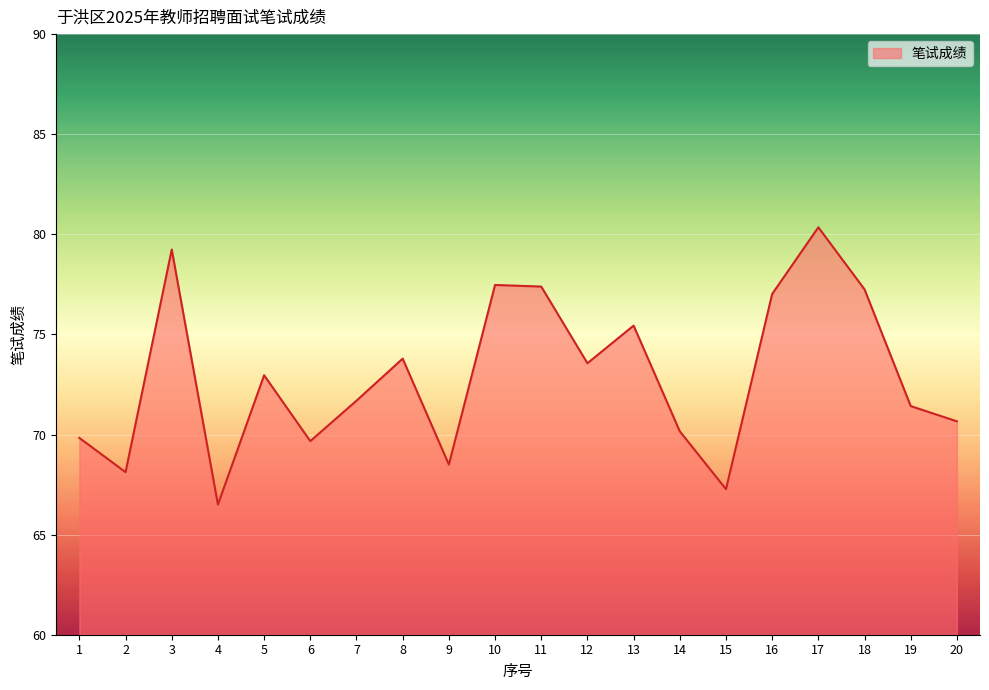

Where is the first local minimum?

2